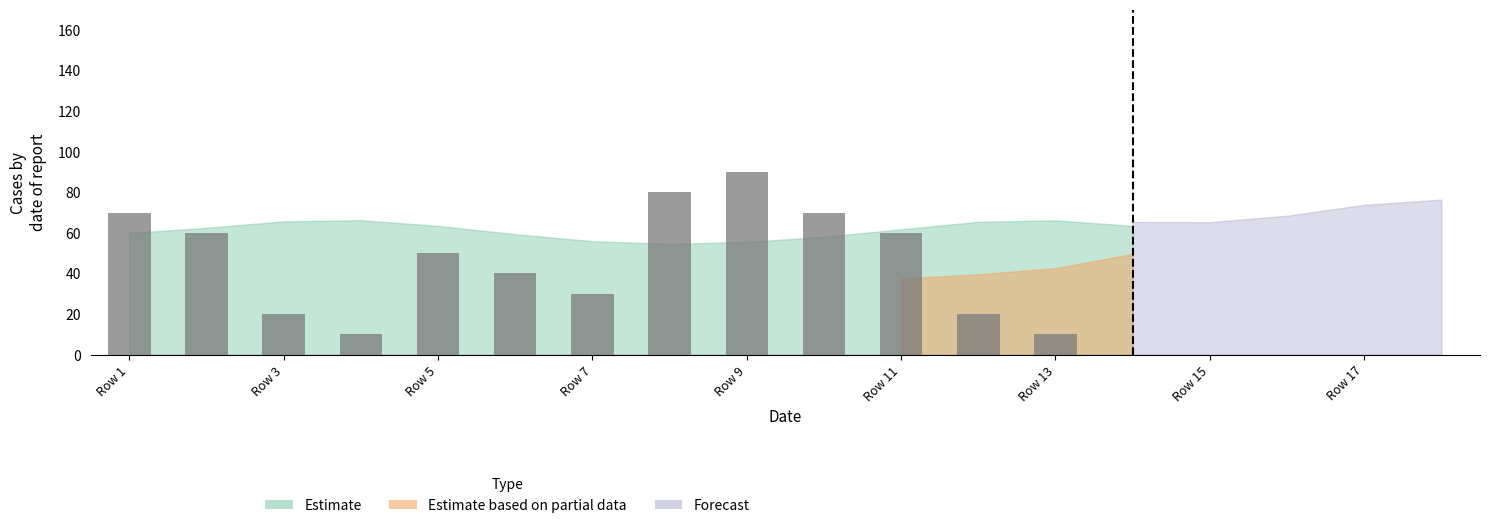

What is the greatest value displayed?

90